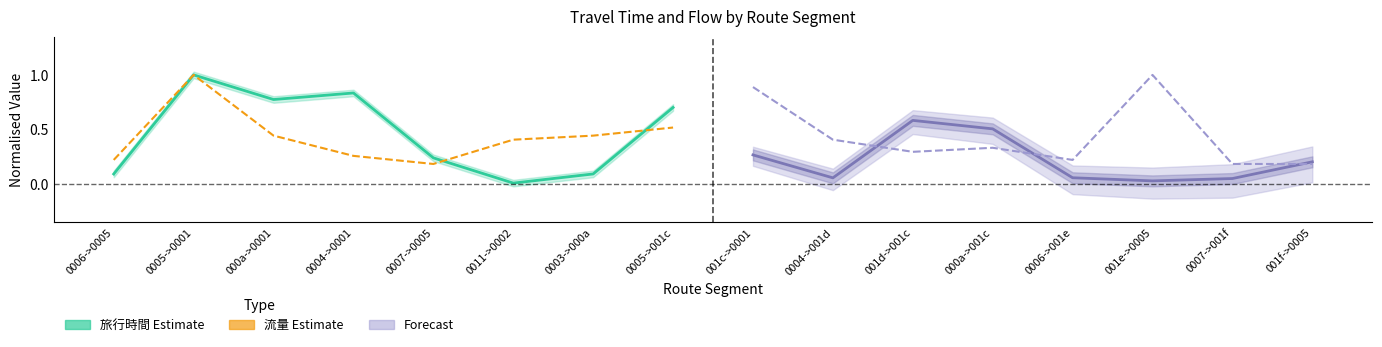

Is this an area chart (filled region under the line)?

No